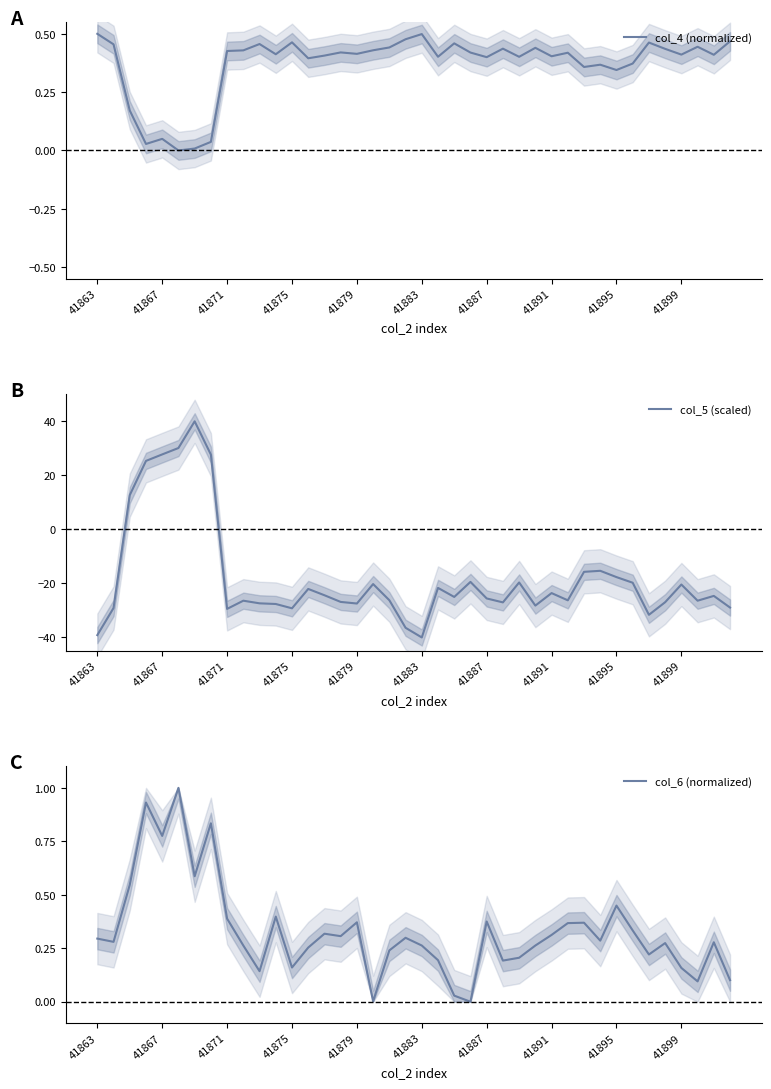

What is the minimum value for col_5 (scaled)?

-40.0